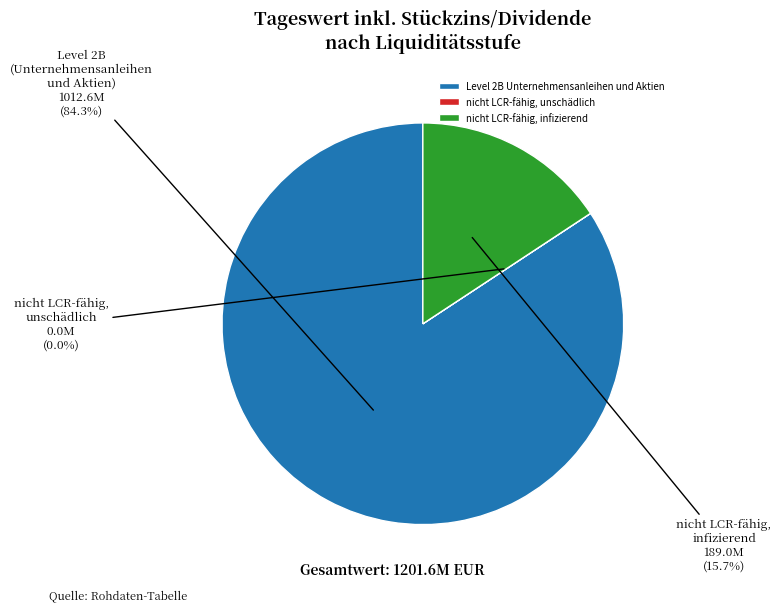

What portion of the pie excludes Level 2B Unternehmensanleihen und Aktien?

15.7%